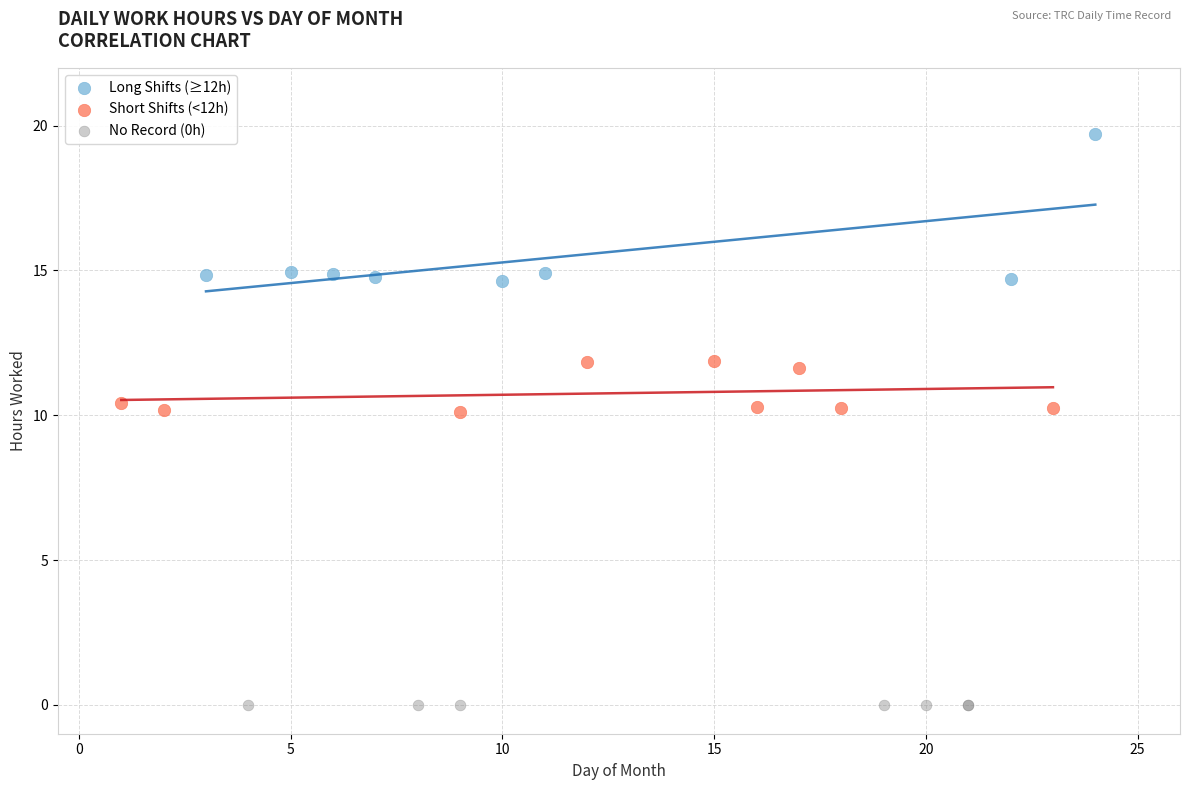

Which series contains the lowest Y value?

No Record (0h)